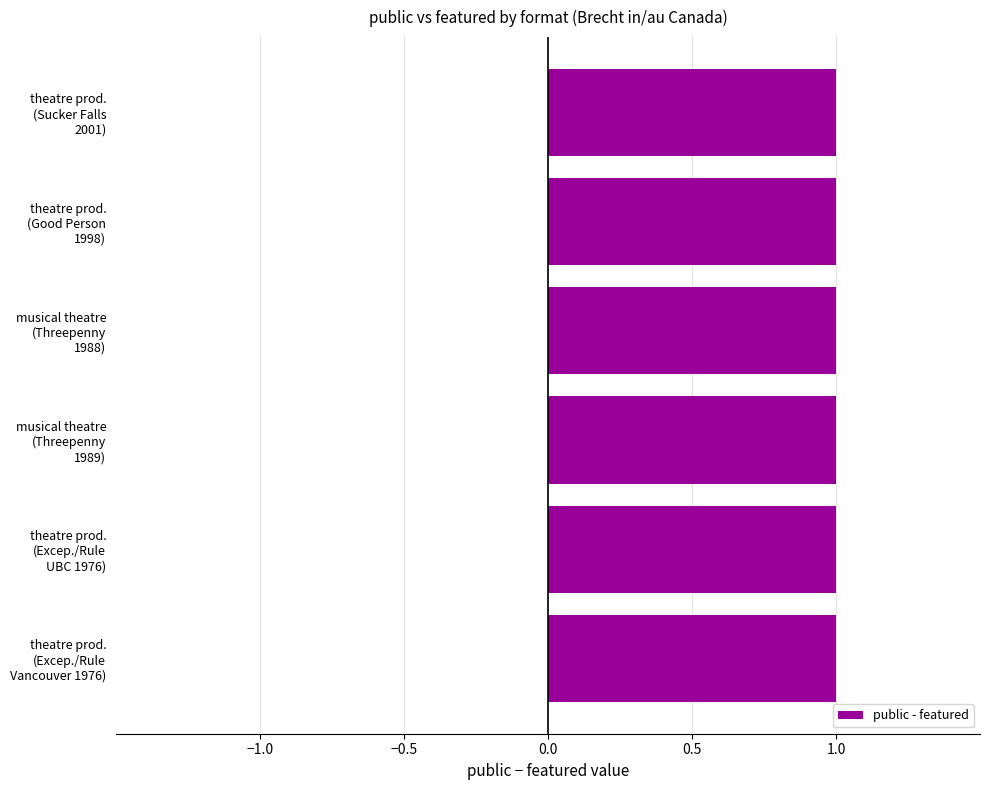

Are the bars horizontal?

Yes